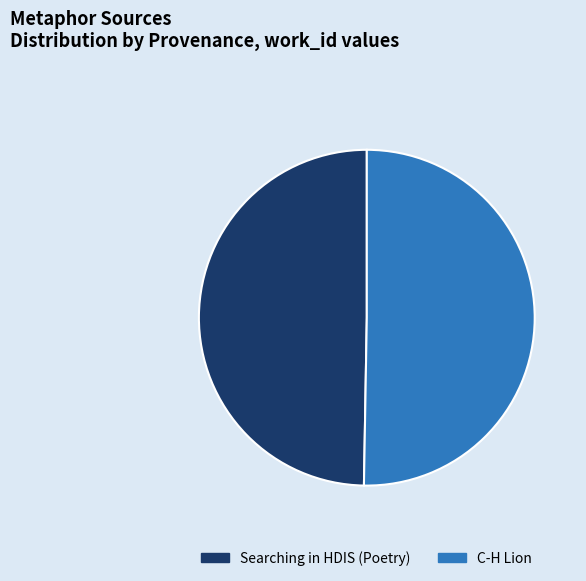

What is the majority slice?

C-H Lion